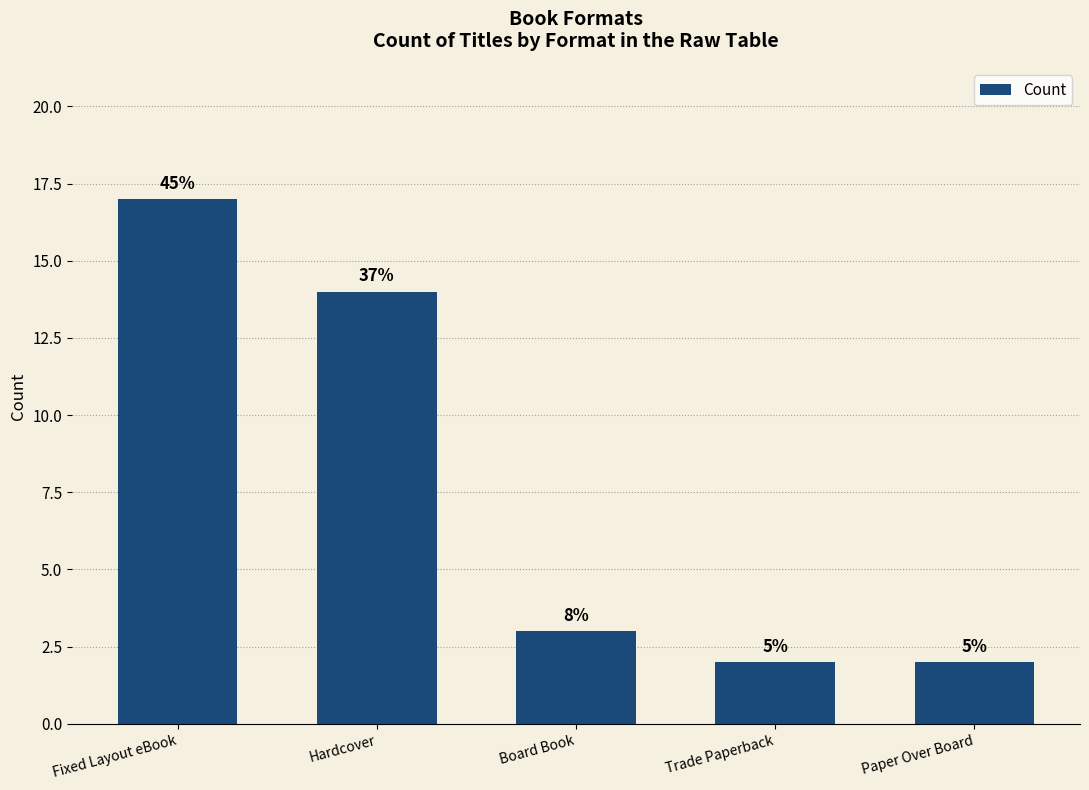

Does the chart contain any negative values?

No